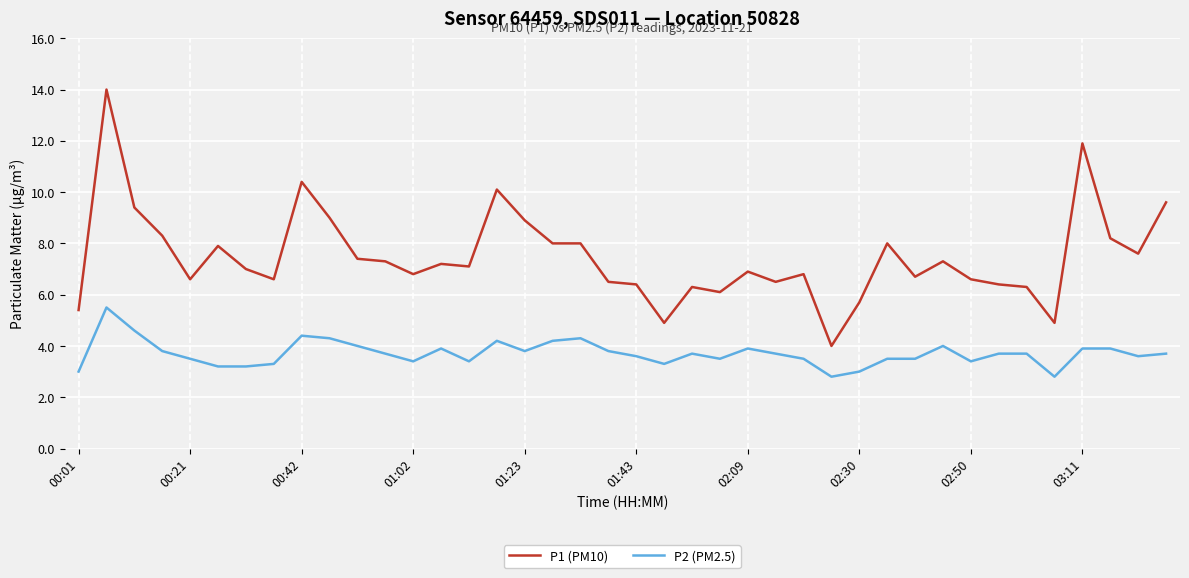

How many lines are shown in the chart?

2